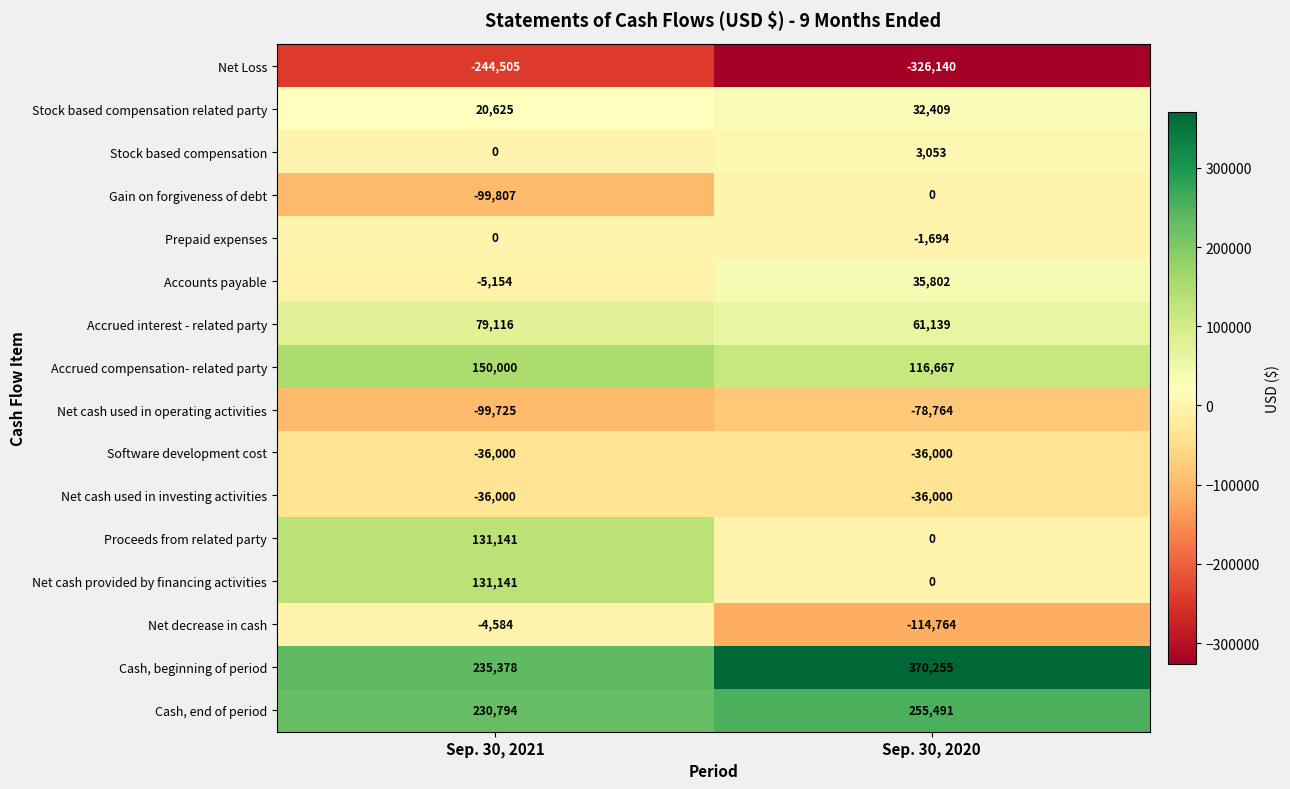

The value of Net cash used in operating activities at Sep. 30, 2021 is -99725. True or false?

True